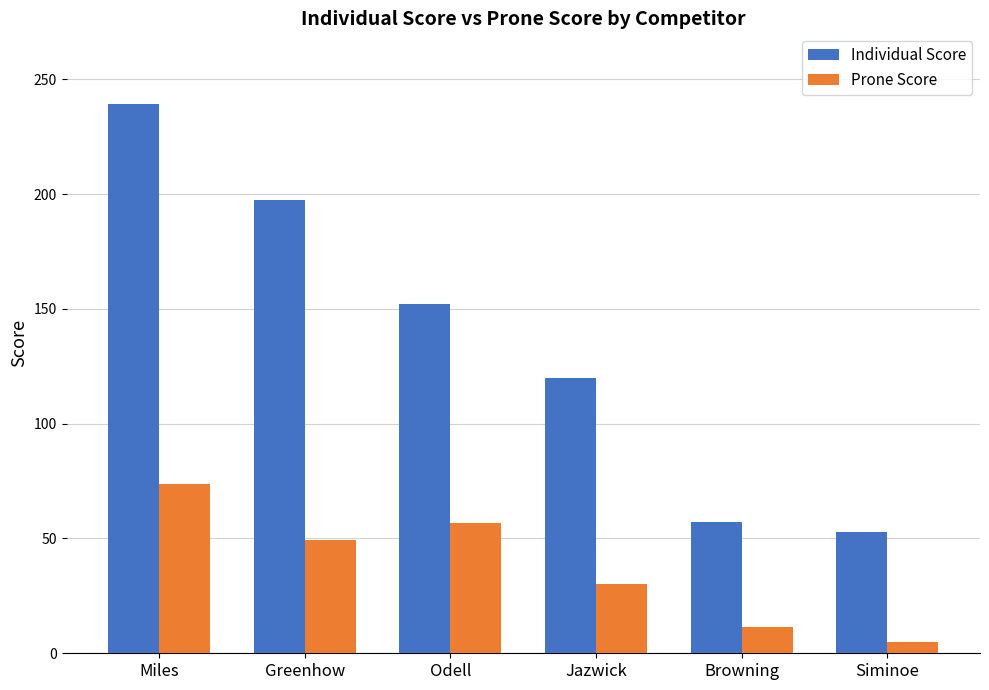

Which series changed the most between Greenhow and Jazwick?

Individual Score